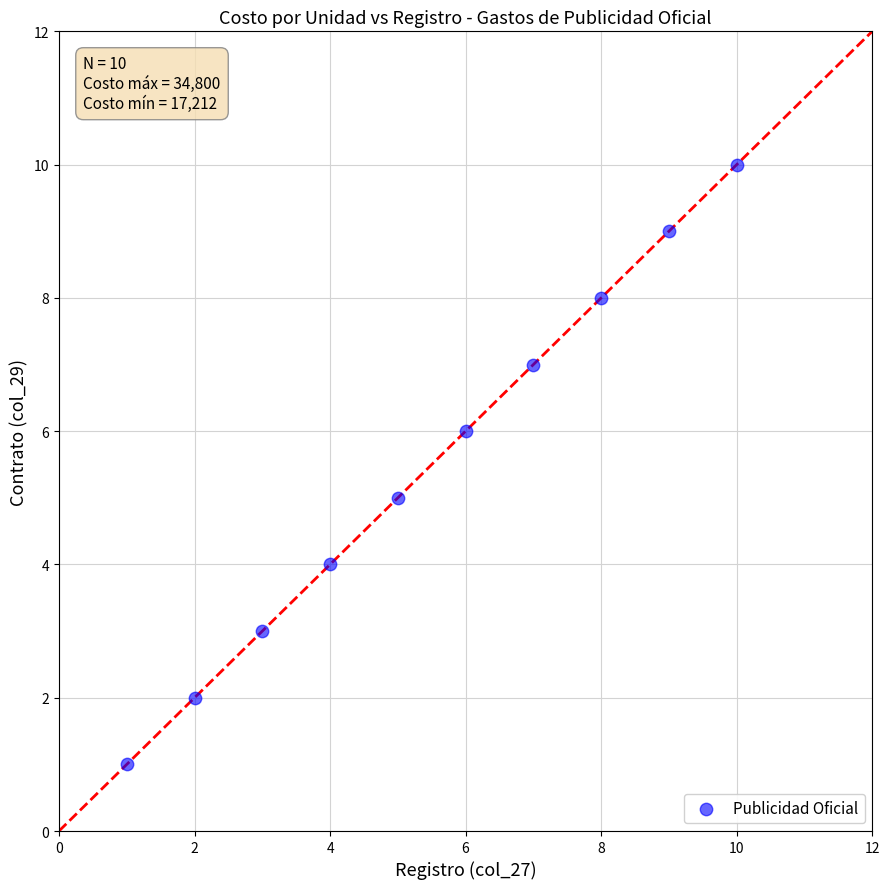

What is the range of Y values (max minus min)?

9